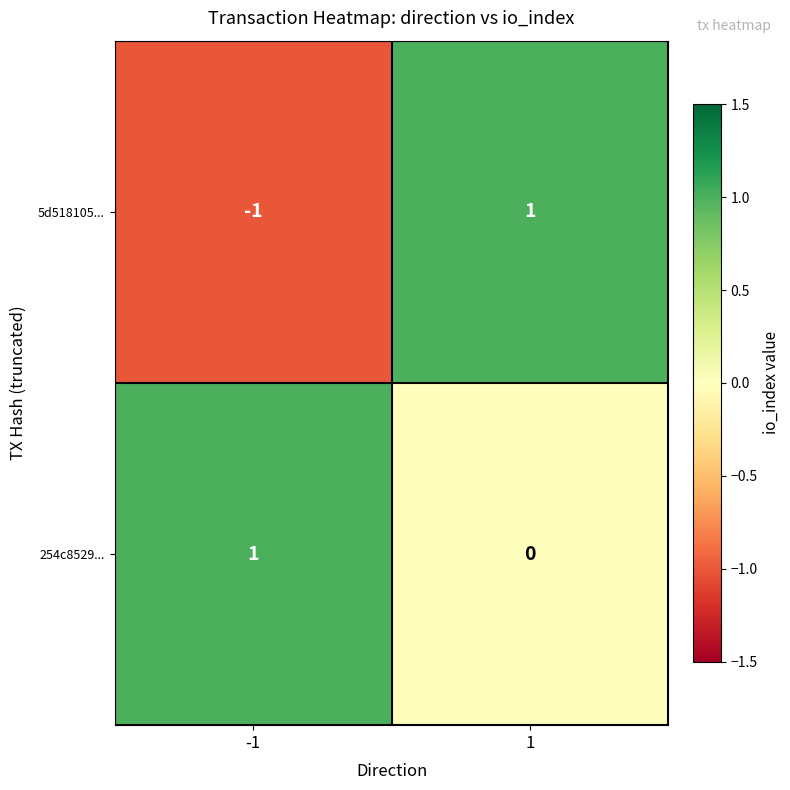

How many categories are shown in the chart?

2